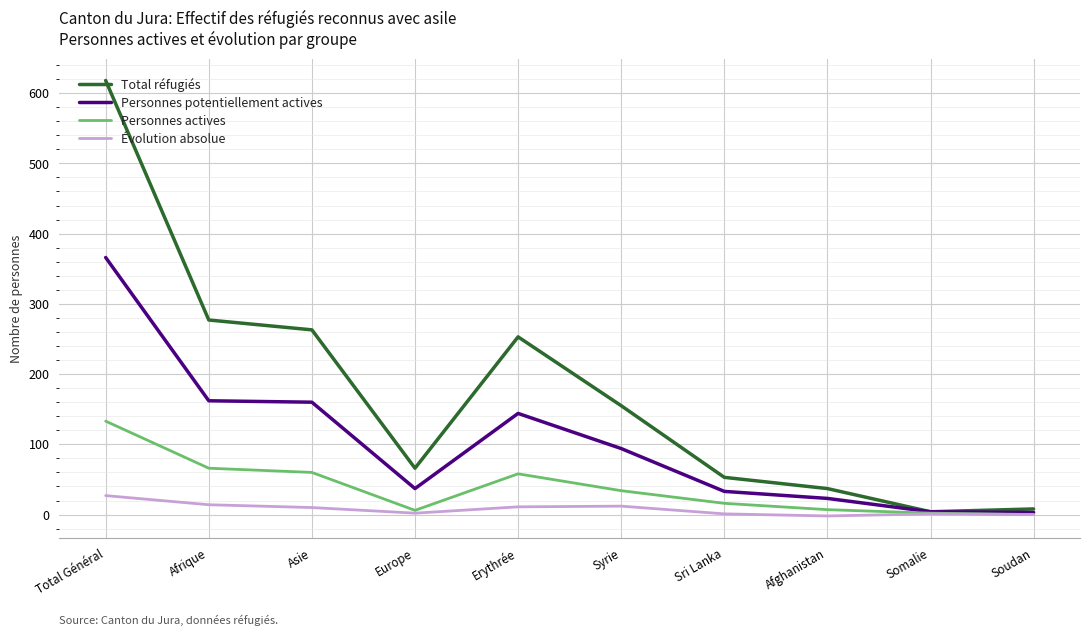

What is the sum of all Total réfugiés values?

1734